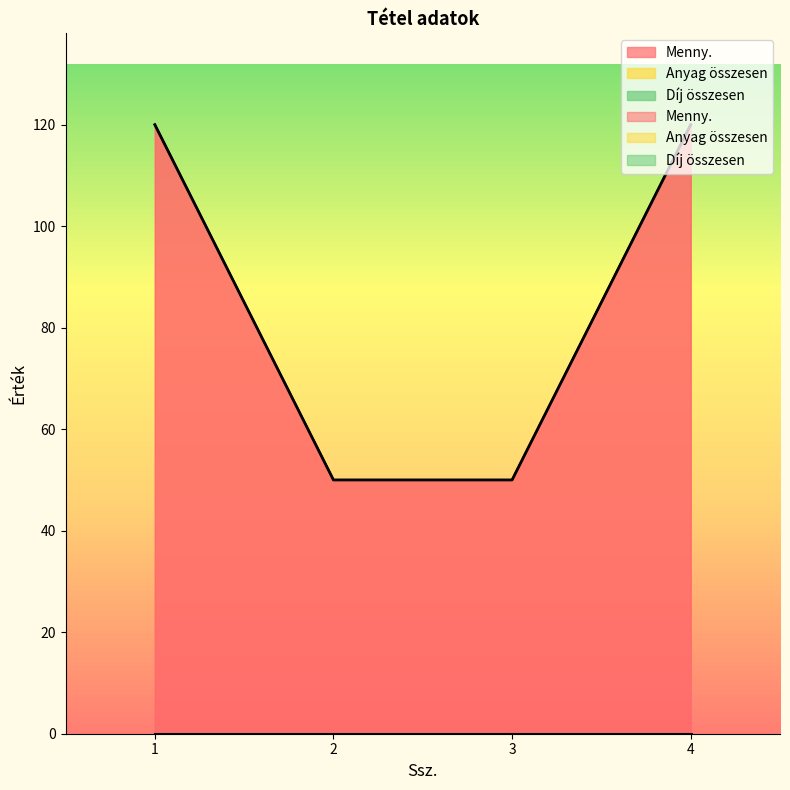

How many categories are shown in the chart?

4